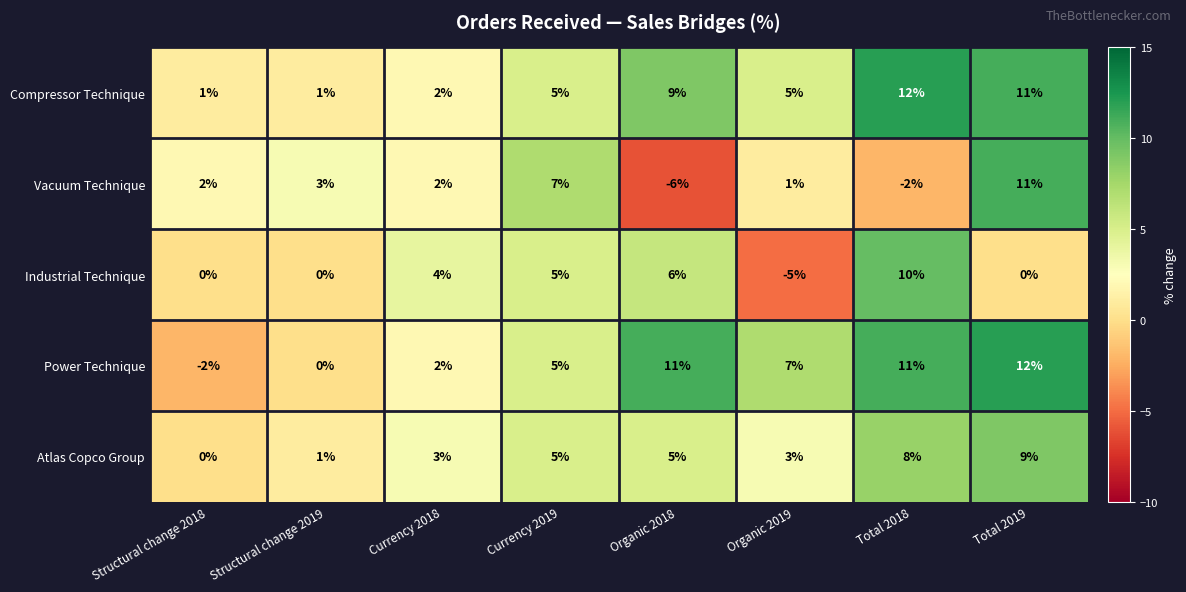

Which series has the largest range (max minus min)?

Vacuum Technique